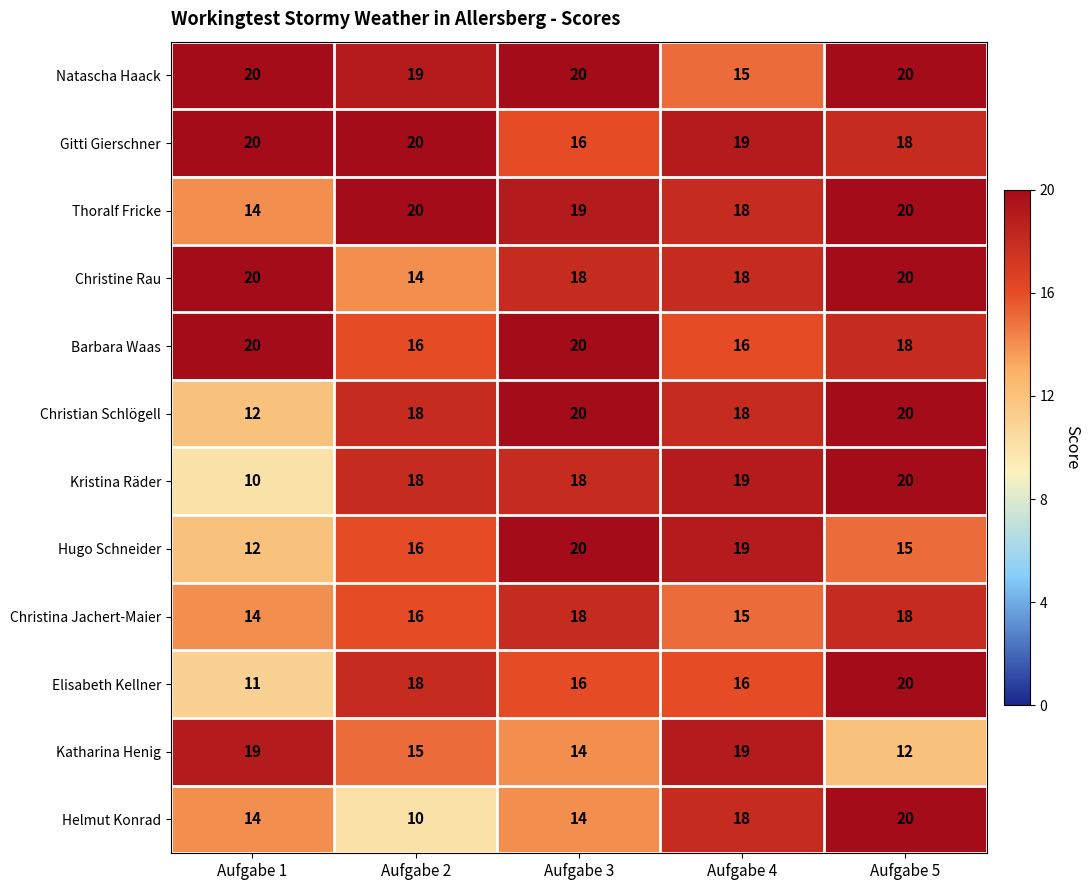

Count the Christina Jachert-Maier values in the range 15 to 18.

4